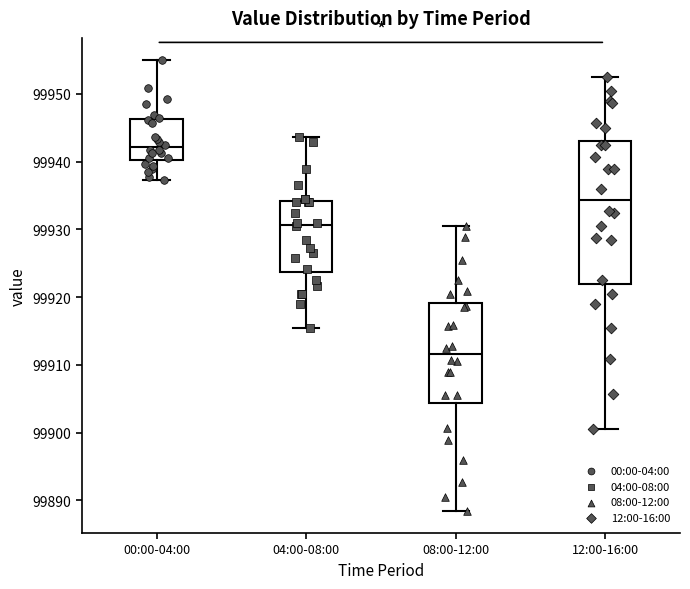

Where is the lower edge of the box for 12:00-16:00 on the y-axis? The values are not printed on the chart, so give them approximately, as read against the axis.

99922